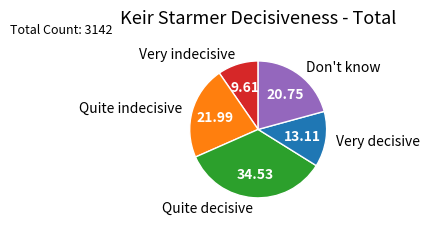

Combined, do Don't know and Very indecisive account for over 50%?

No